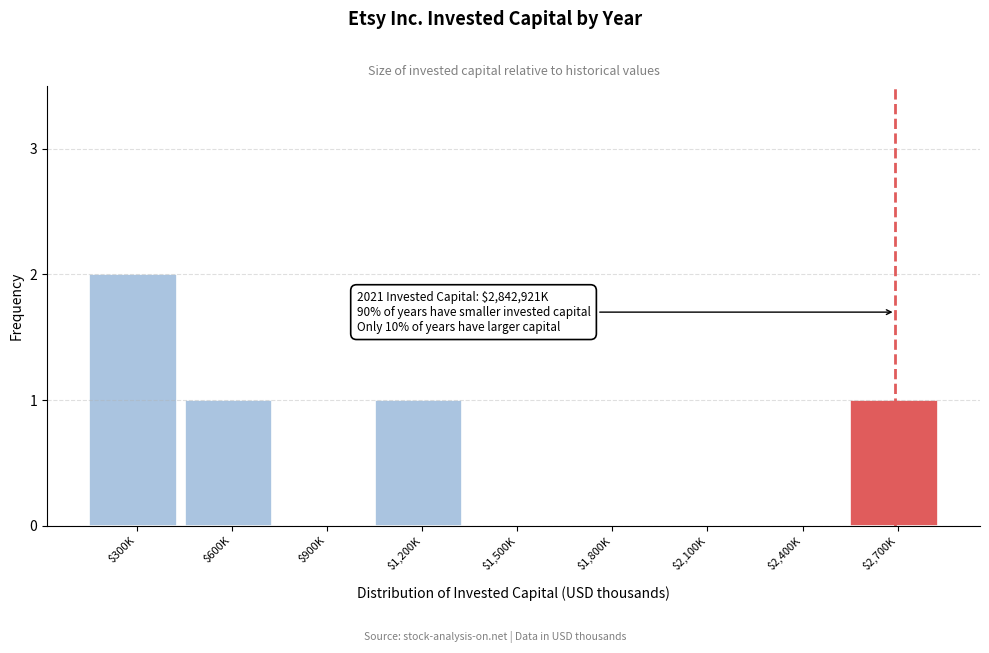

What is the sum of all values?

5